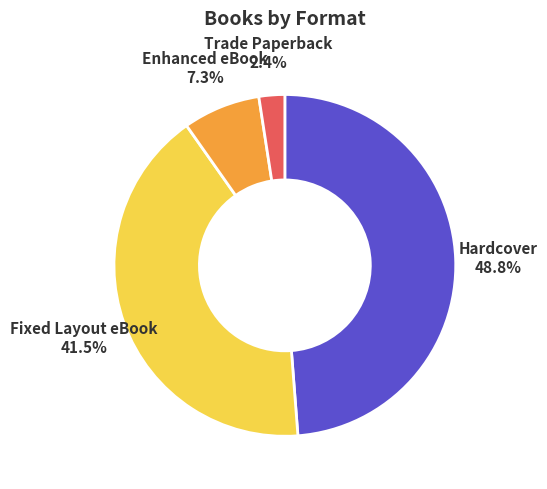

To the nearest percent, what is the difference between the largest and smallest slice percentages?

46%